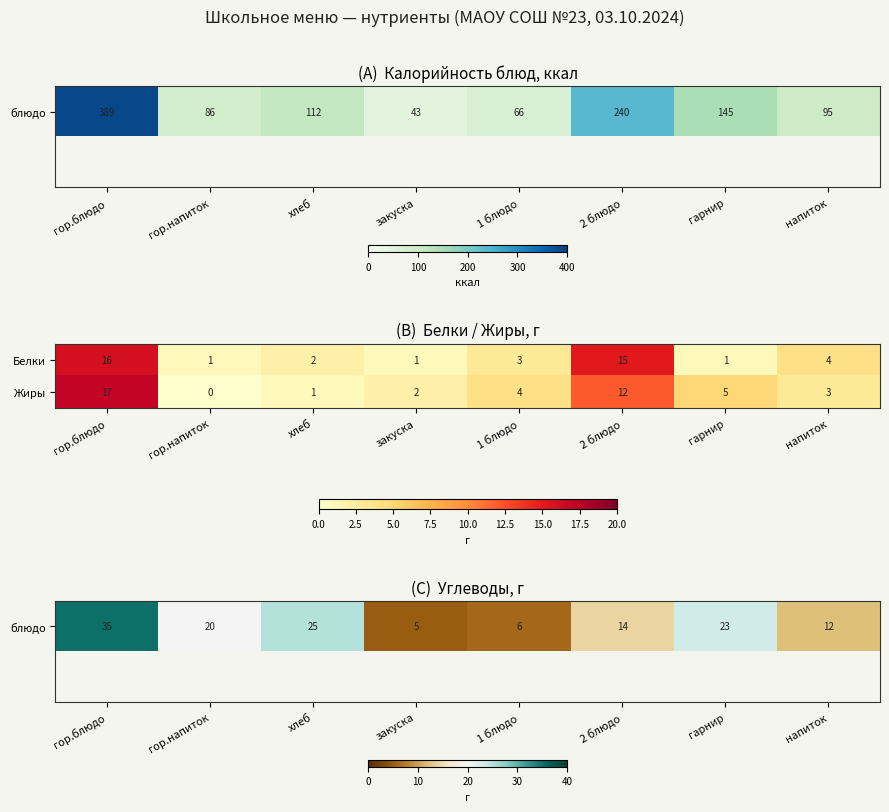

List the labels in order of Жиры value, largest first.

гор.блюдо, 2 блюдо, гарнир, 1 блюдо, напиток, закуска, хлеб, гор.напиток